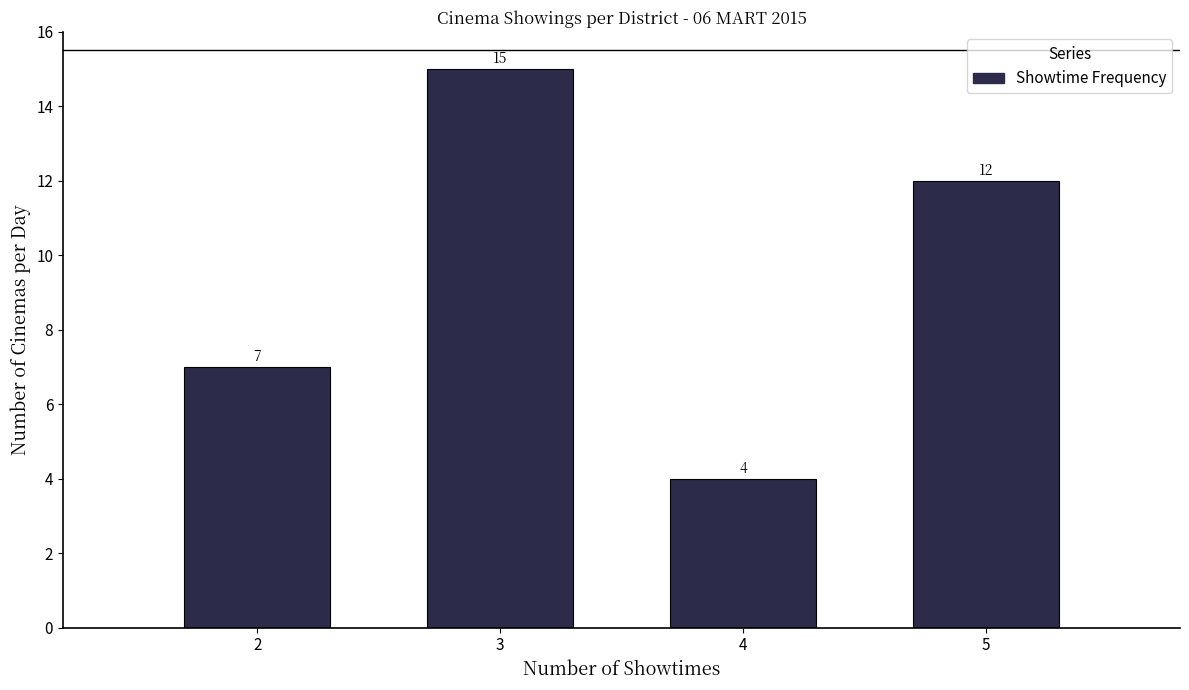

Reading right to left, list all the values displayed in this chart.

5=12	4=4	3=15	2=7